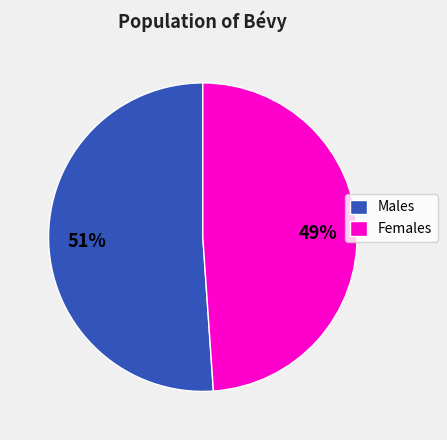

To the nearest percent, what portion does Females represent?

49%